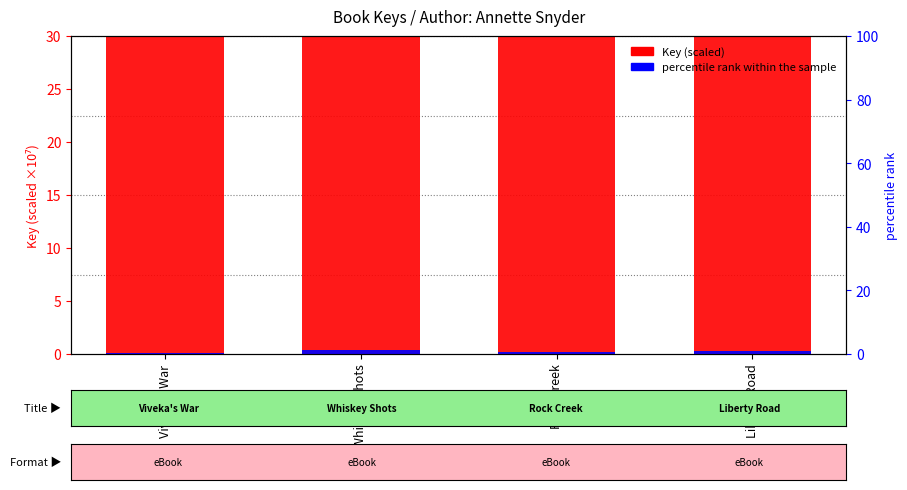

Does the chart contain any negative values?

No